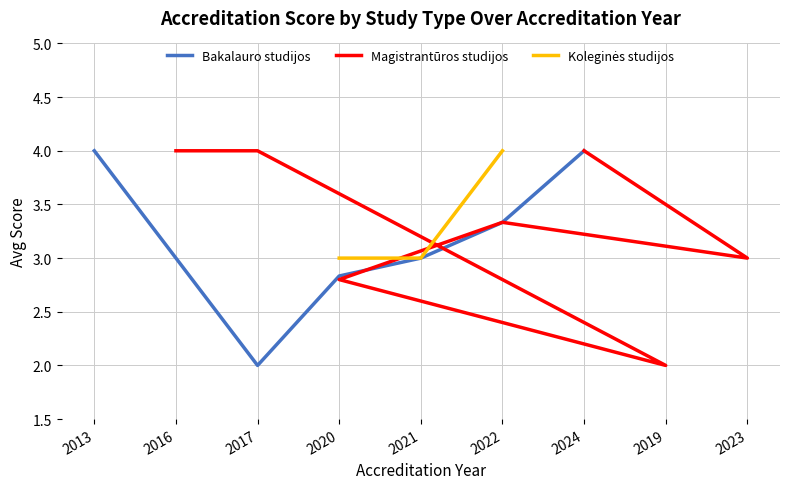

True or false: Koleginės studijos and Magistrantūros studijos intersect in this chart.

True